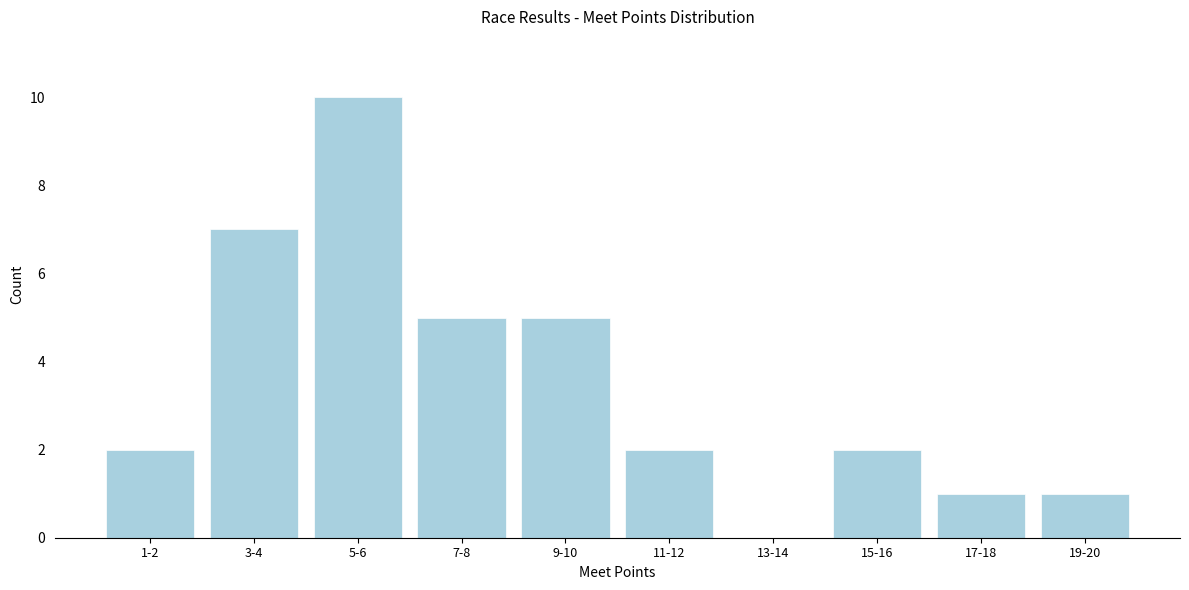

Reading right to left, list all the values displayed in this chart.

19-20=1	17-18=1	15-16=2	13-14=0	11-12=2	9-10=5	7-8=5	5-6=10	3-4=7	1-2=2